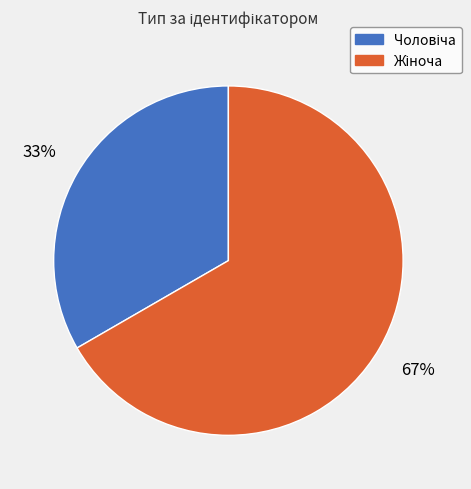

Is there any slice that represents more than half of the pie?

Yes